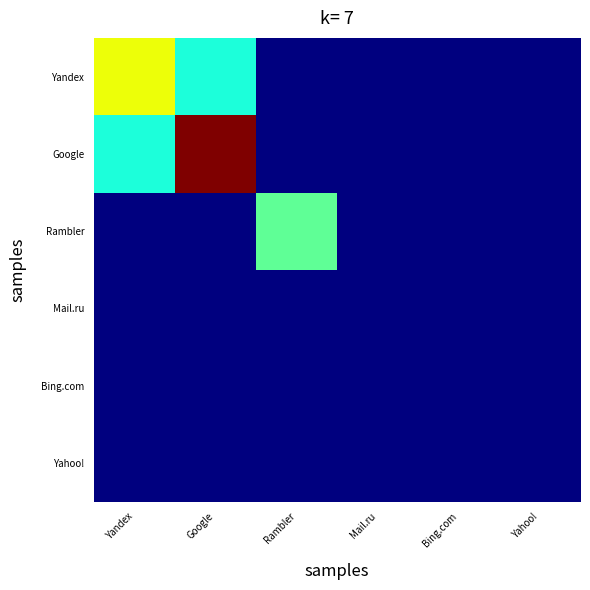

How many distinct data groups are displayed?

30